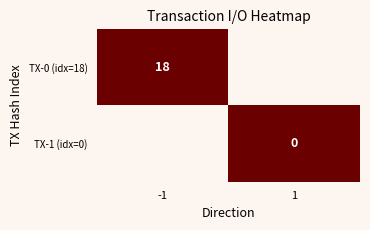

Is the value of TX-1 (idx=0) at 1 greater than the value of TX-0 (idx=18) at -1?

No